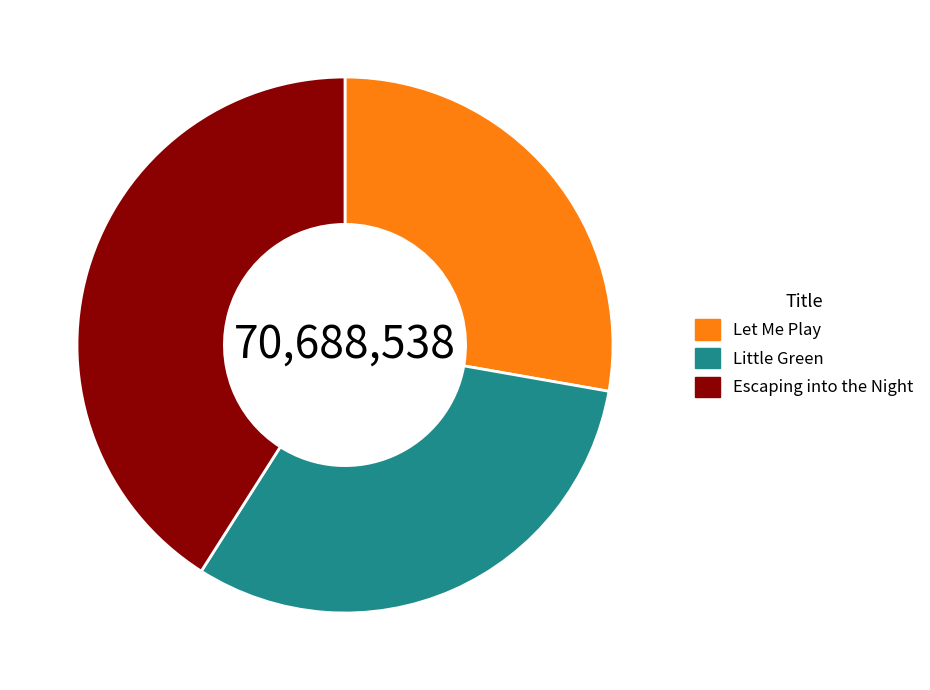

Rank the categories by value from lowest to highest.

Let Me Play, Little Green, Escaping into the Night